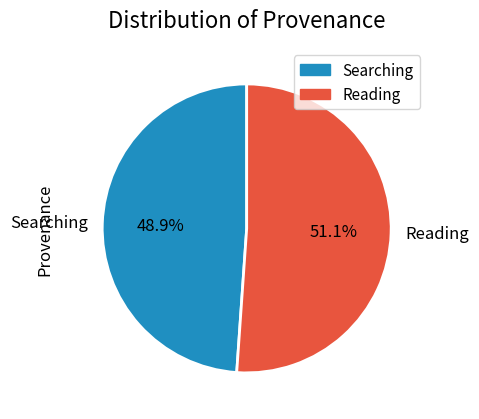

The Reading slice represents 51% of the pie. True or false?

True